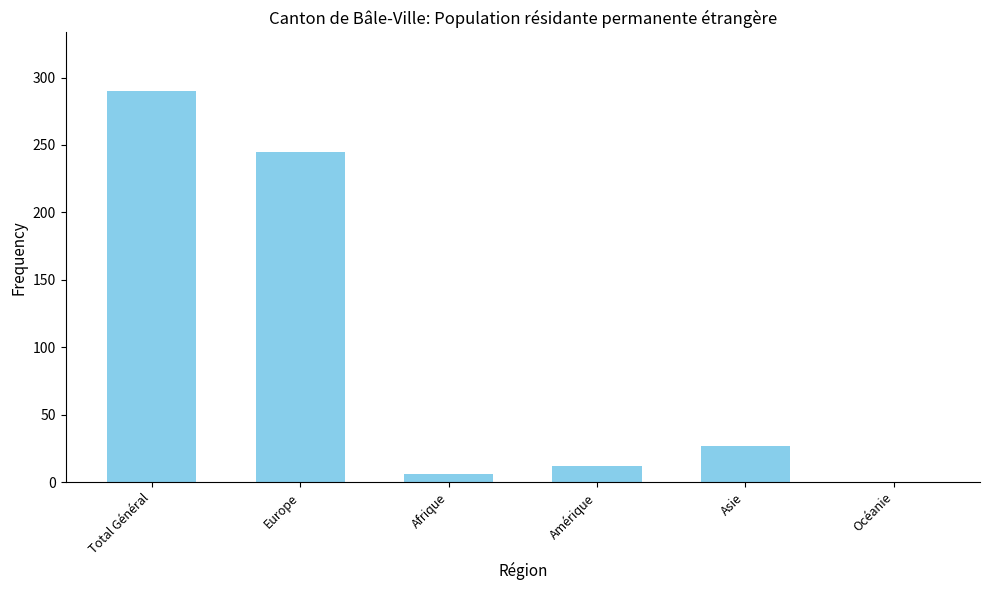

Between Asie and Océanie, which is larger?

Asie